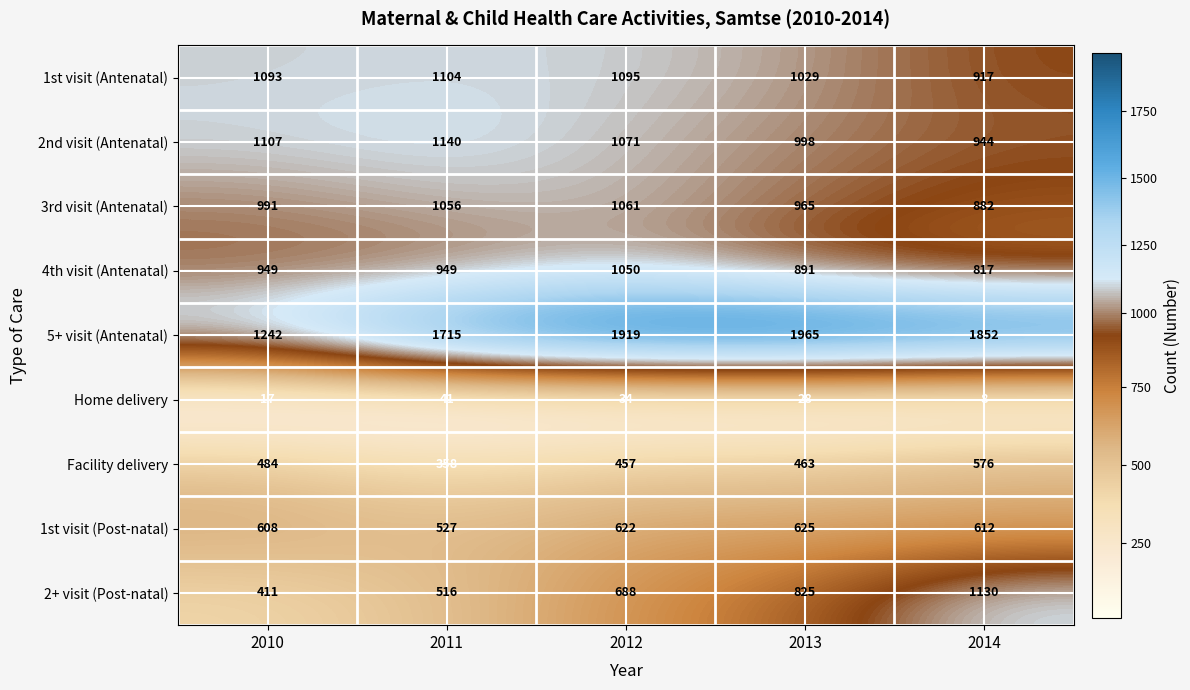

How many values in the Facility delivery series are below 463?

2